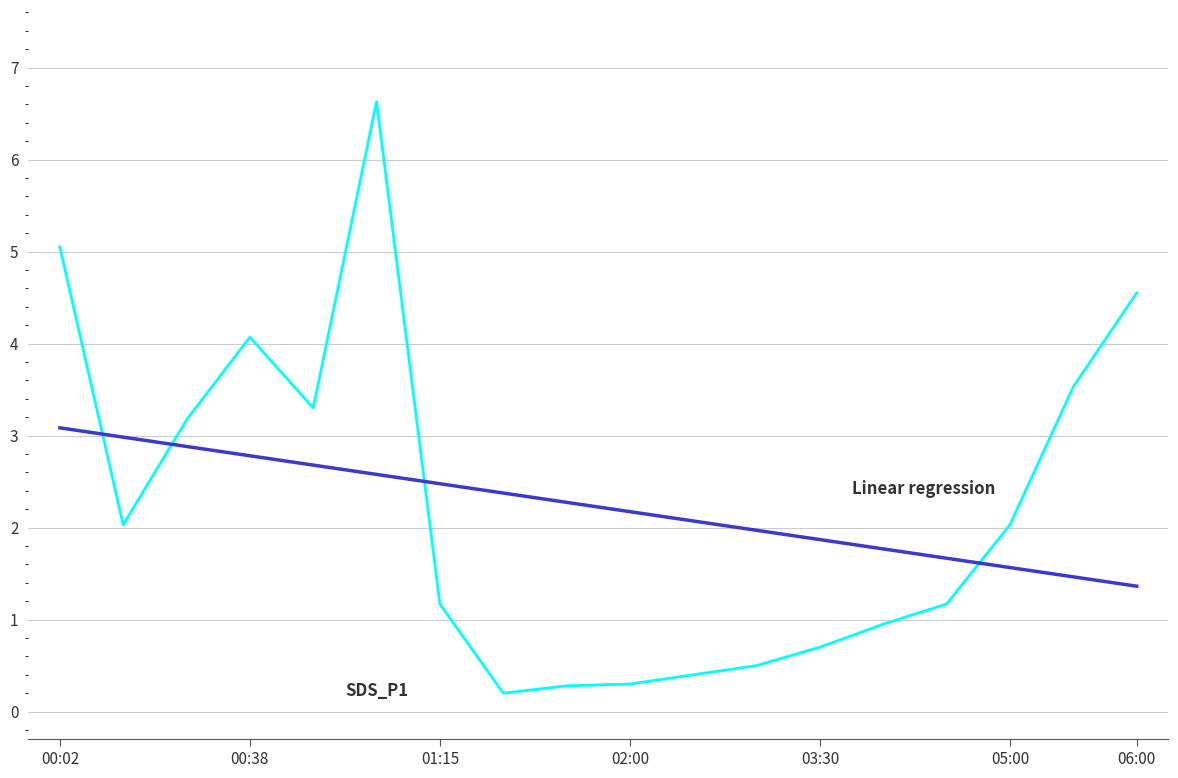

What is the maximum value shown in the chart?

6.6